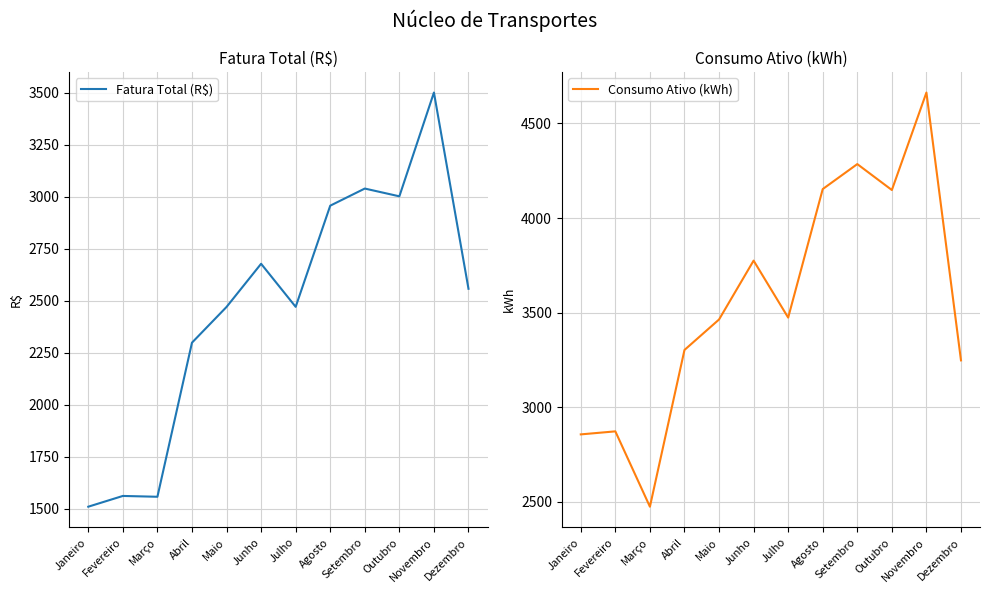

How many values in the Fatura Total (R$) series are below 2556?

6